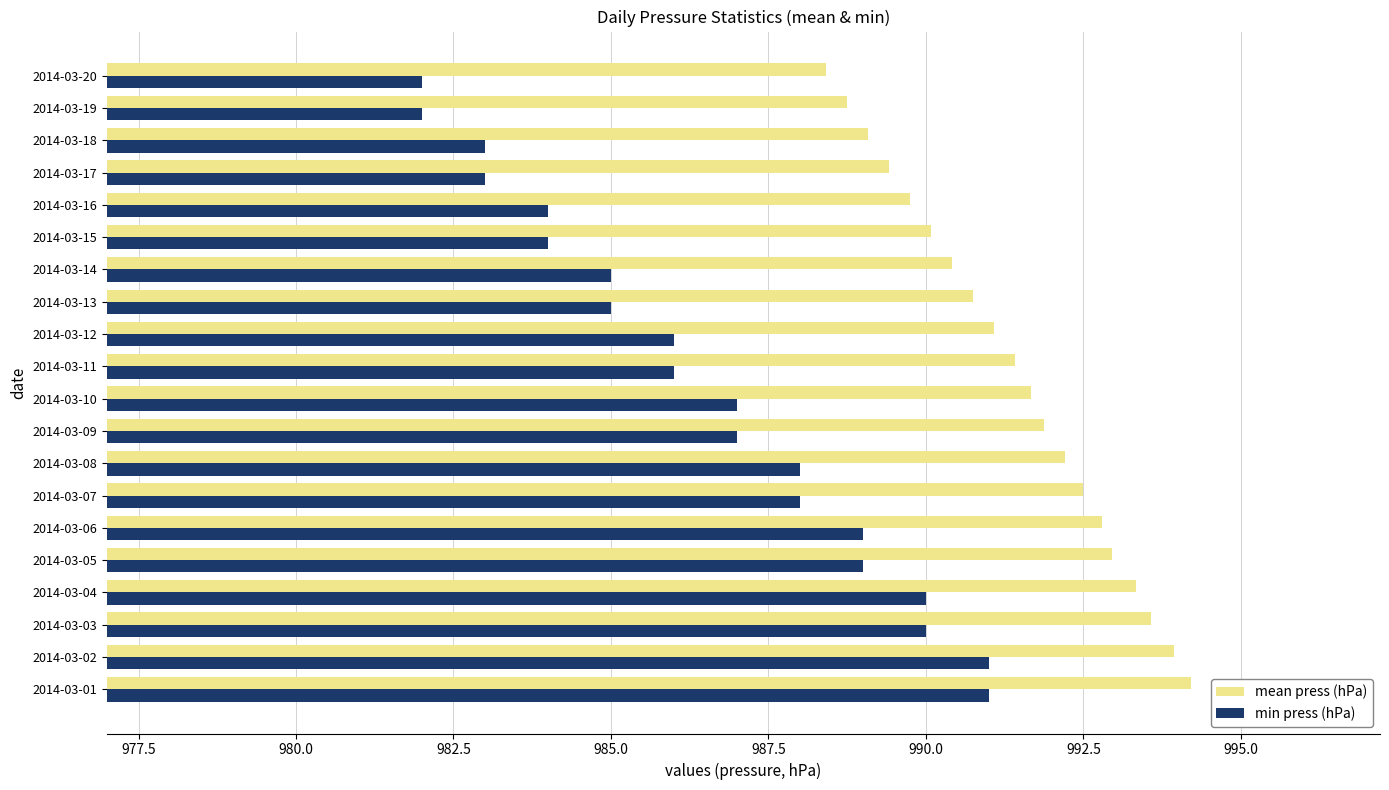

What is the highest value of the mean press (hPa) series?

994.2